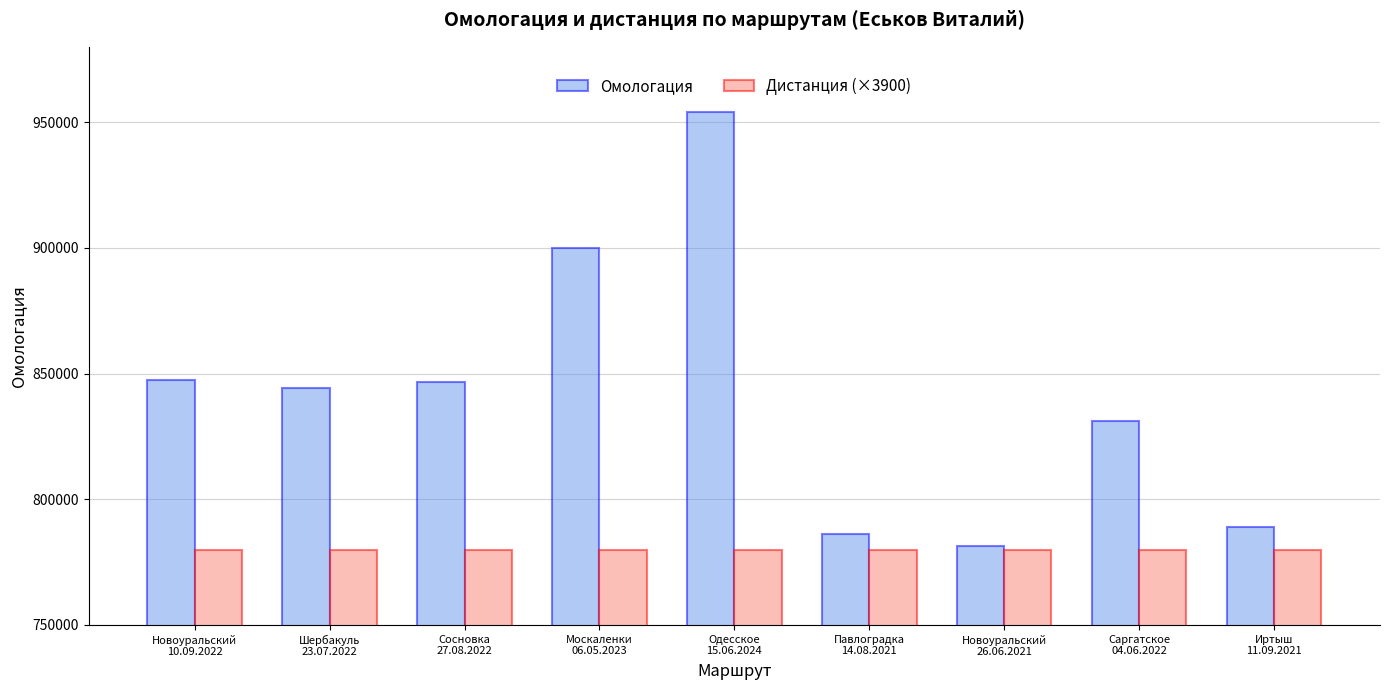

True or false: Дистанция (×3900) has a value of 780000 at Шербакуль
23.07.2022.

True